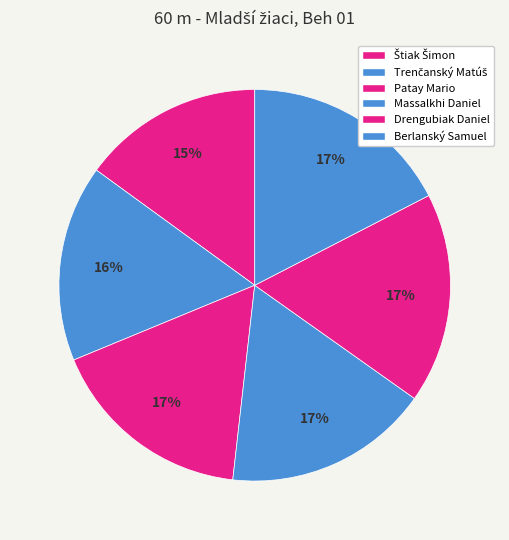

To the nearest percent, what is the difference between the largest and smallest slice percentages?

2%